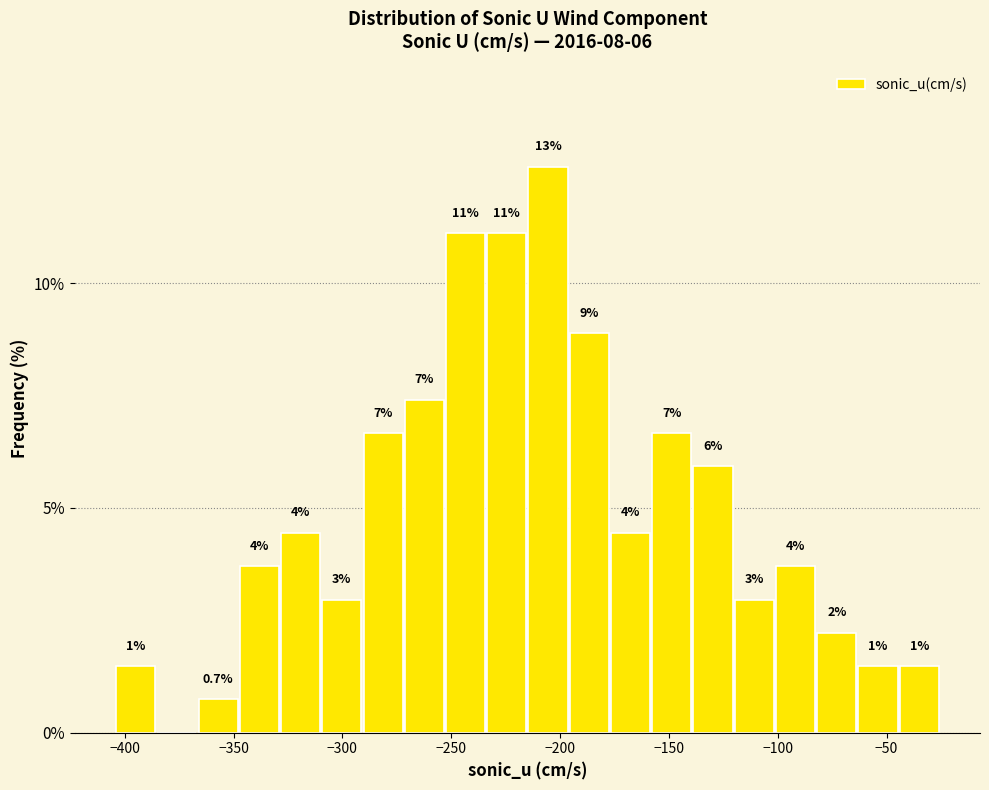

Around what value on the x-axis is the tallest bar? Give the approximate position of its centre, as read against the axis.

-205